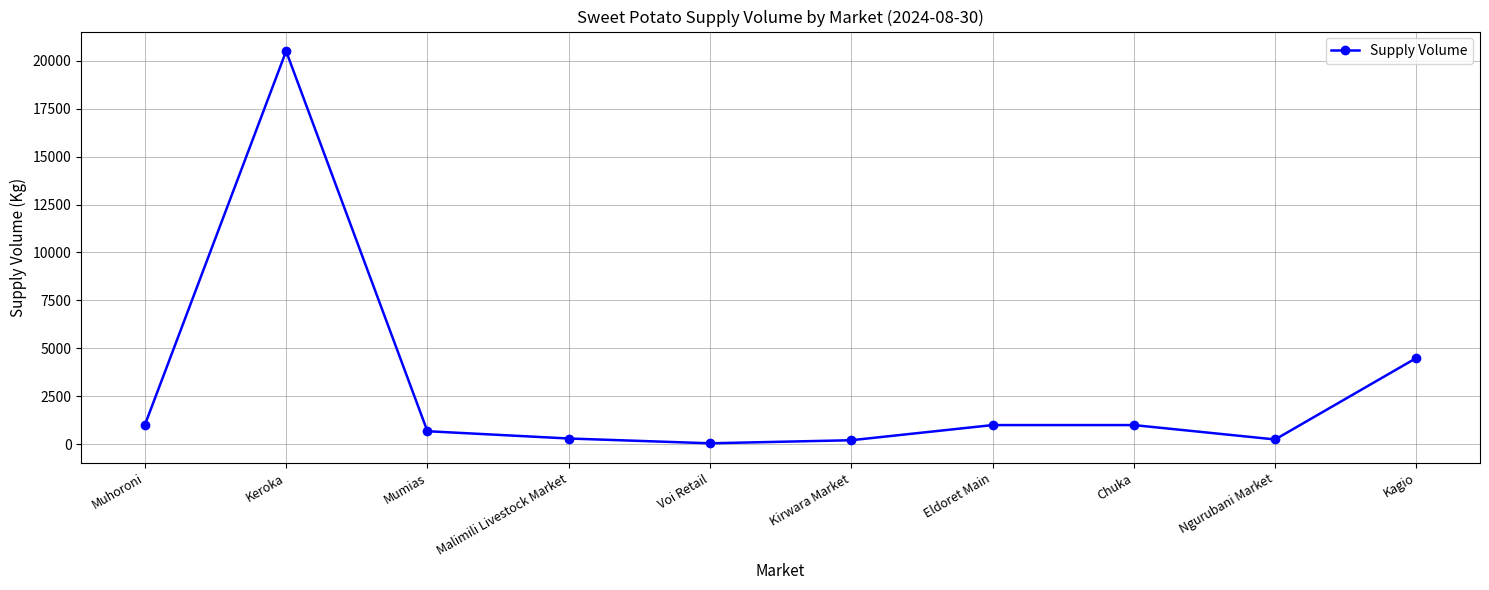

How many lines are shown in the chart?

1